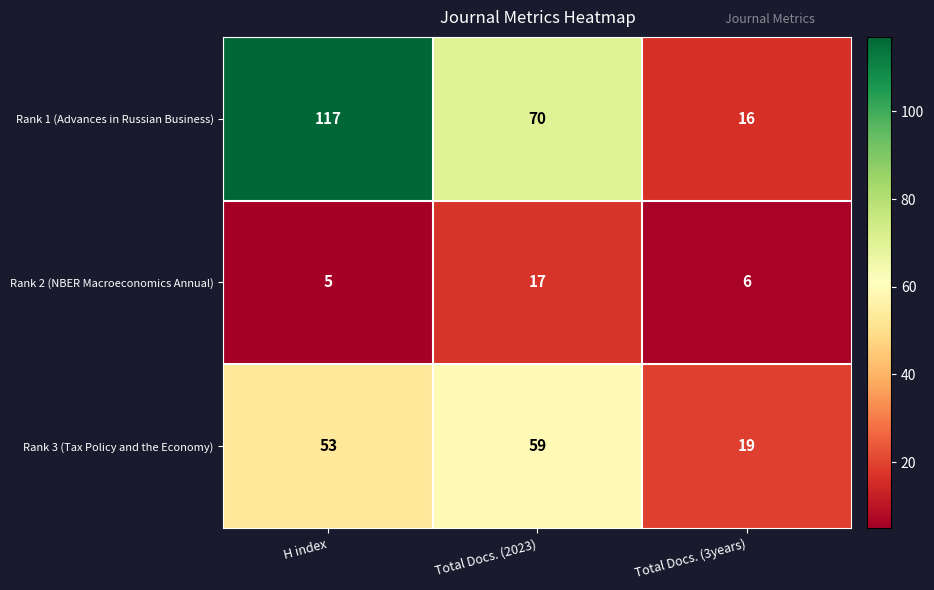

How many distinct data groups are displayed?

3